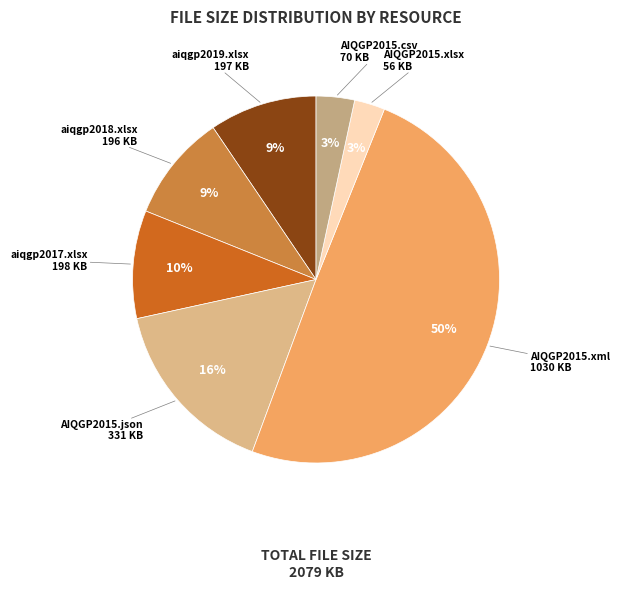

Count the number of slices in the pie.

7